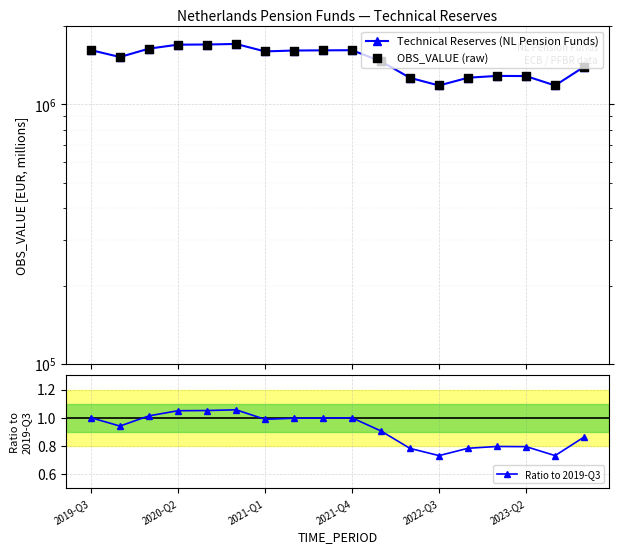

Which series has the widest spread of Y values?

Technical Reserves (NL Pension Funds)